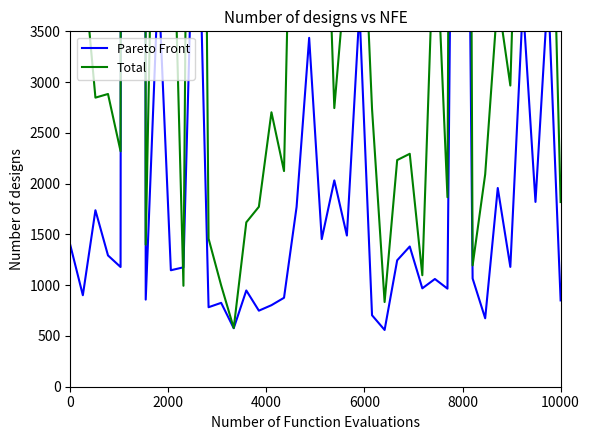

Reading right to left, extract all data points from this chart.

Pareto Front: 850	3909	1820	3772	1180	1957	674	1066	14099	966	1061	969	1381	1245	559	704	3706	1489	2032	1454	3436	1771	876	803	749	948	576	826	783	5769	1176	1147	4017	858	141998	1179	1293	1738	901	1395
Total: 1819	6683	3794	7023	2966	3832	2092	1194	29936	1866	4757	1098	2294	2232	834	2737	5594	4210	2744	6338	9072	7743	2124	2703	1772	1619	578	998	1458	16710	994	5671	7796	1399	193388	2319	2883	2847	4211	5096